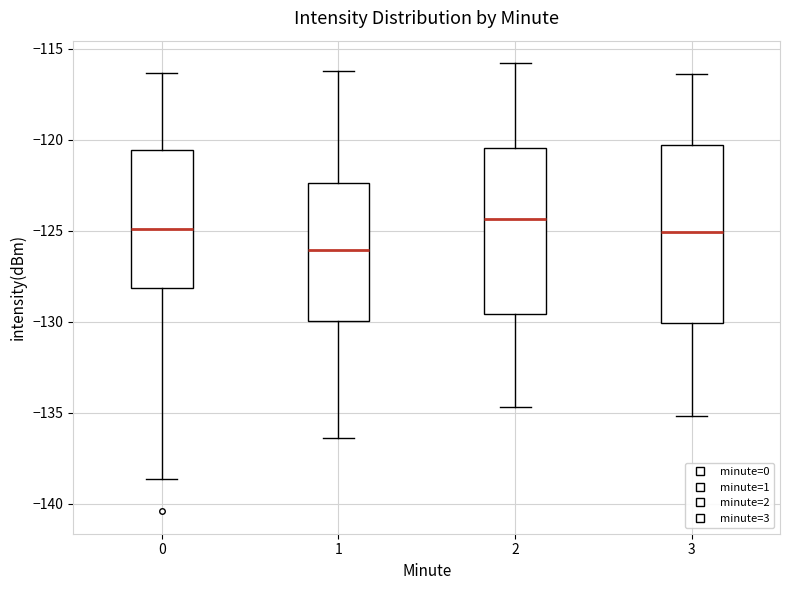

Reading left to right, read every box against the y-axis: the position of its median line, the range the box covers, and the ends of its whiskers. The values are not printed on the chart, so give them approximately, as read against the axis.

0: median -125.0, box -128.0 to -120.5, whiskers -138.5 to -116.5
1: median -126.0, box -130.0 to -122.5, whiskers -136.5 to -116.0
2: median -124.5, box -129.5 to -120.5, whiskers -134.5 to -116.0
3: median -125.0, box -130.0 to -120.5, whiskers -135.0 to -116.5